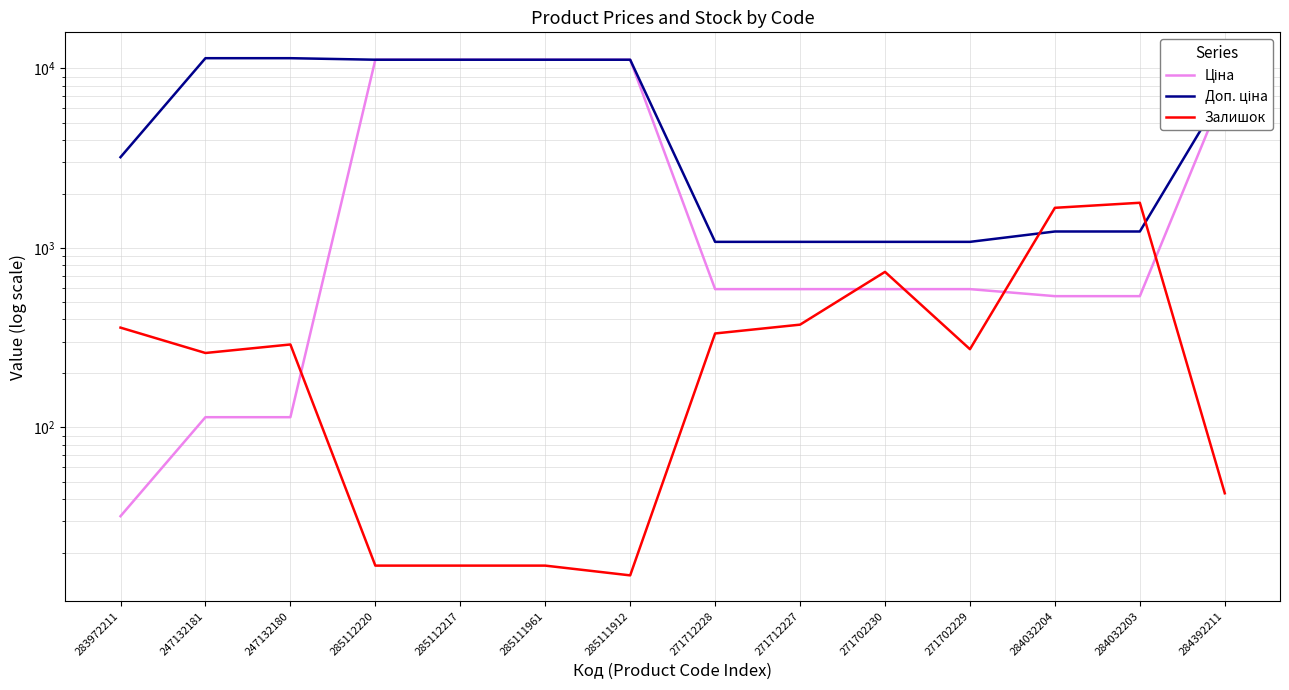

What is the greatest value displayed?

11410.0